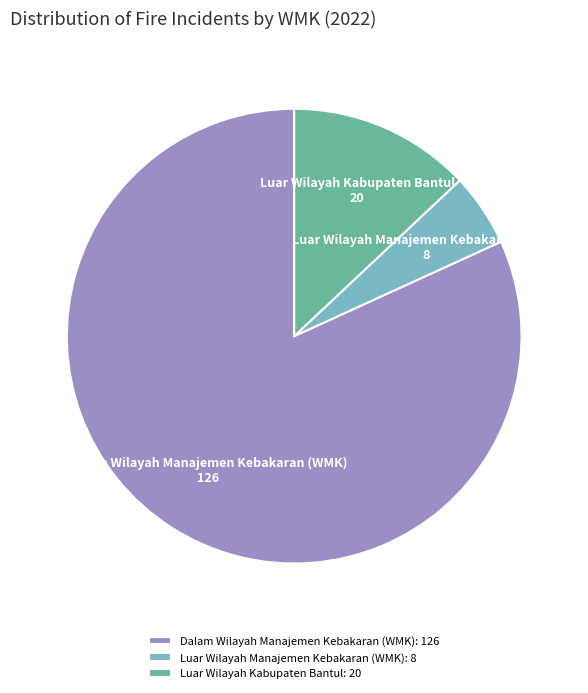

Approximately how many times larger is the value at Dalam Wilayah Manajemen Kebakaran (WMK) compared to Luar Wilayah Kabupaten Bantul?

6.3